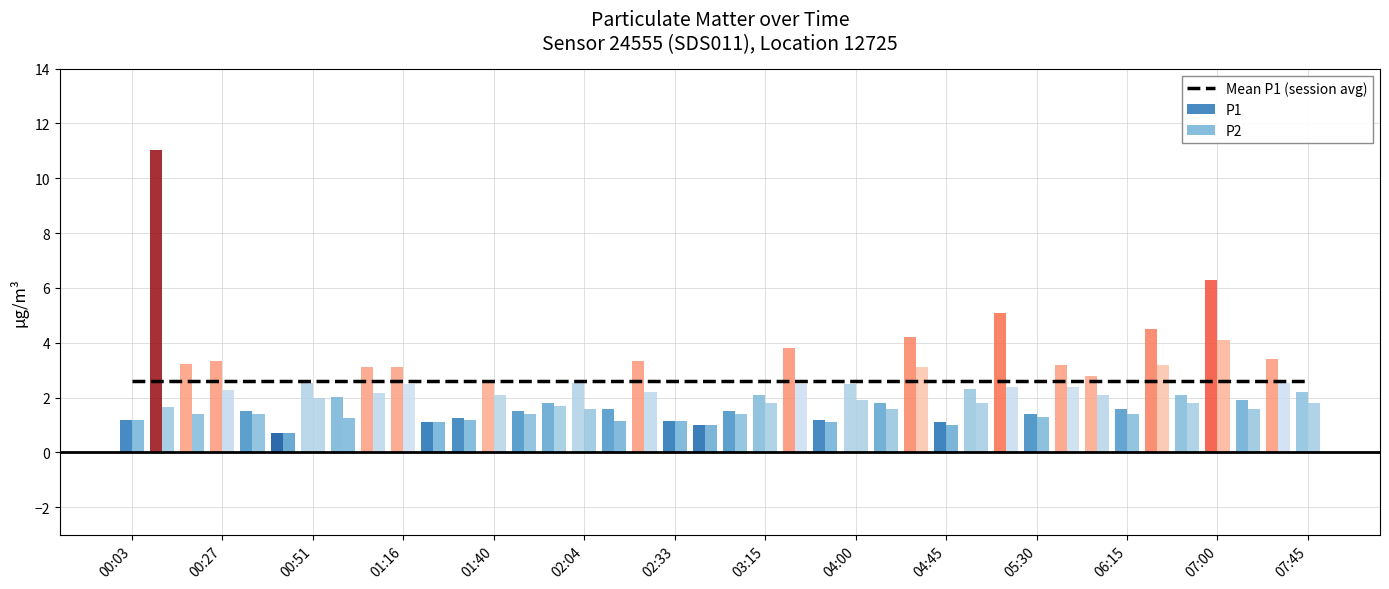

Rank the series by their maximum value, from lowest to highest.

P2, P1